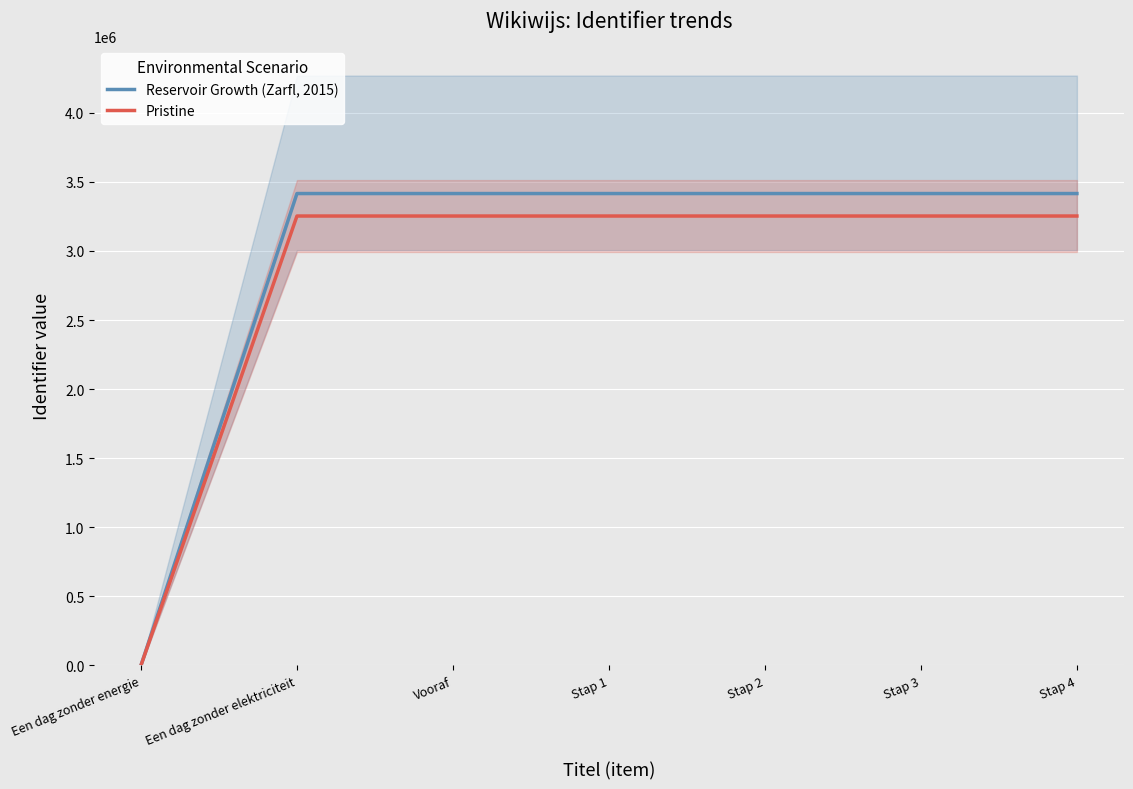

Which category has the highest value in the Reservoir Growth (Zarfl, 2015) series?

Stap 4